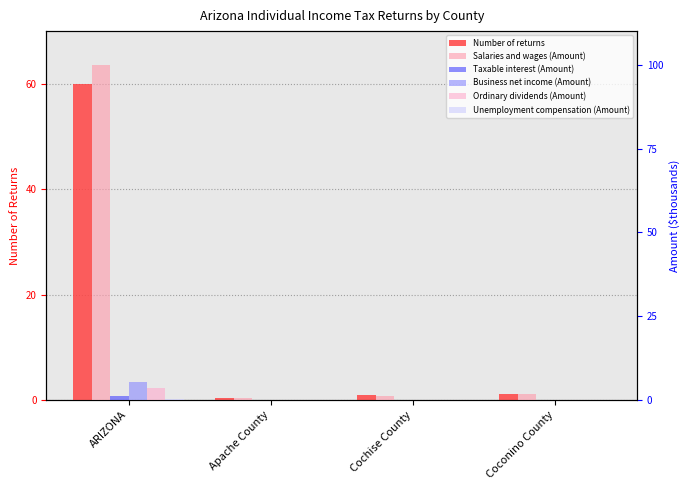

Are the bars horizontal?

No